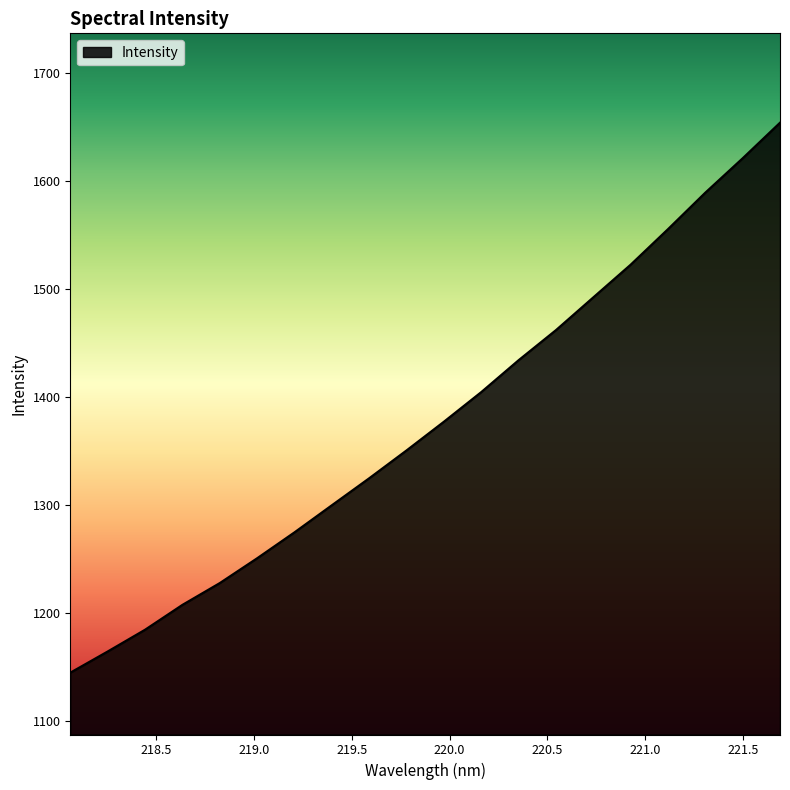

What is the maximum value shown in the chart?

1653.9